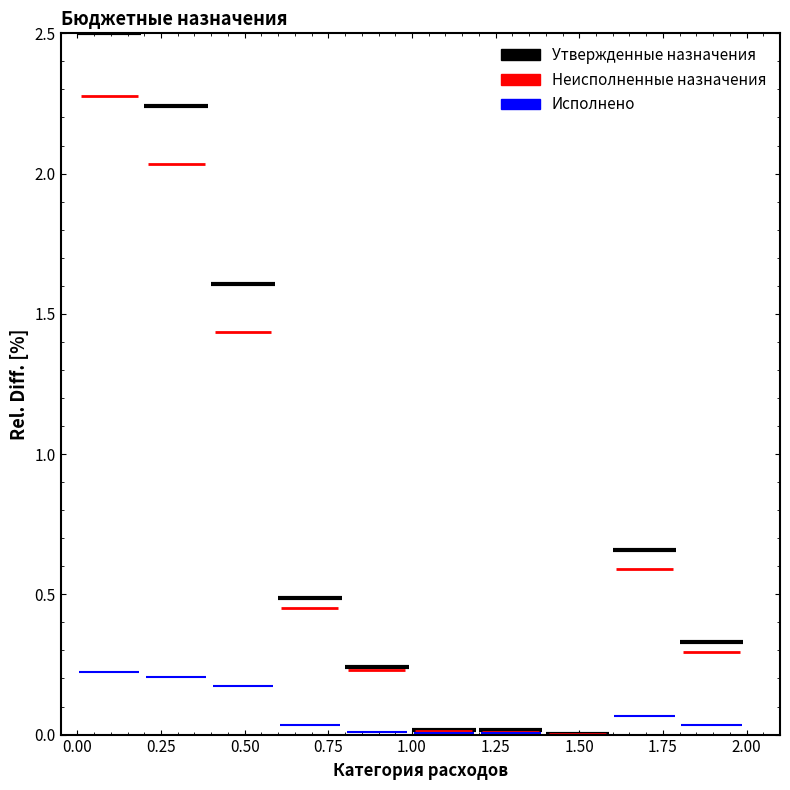

What is the value of the Исполнено point at the 1st from the left?

0.2